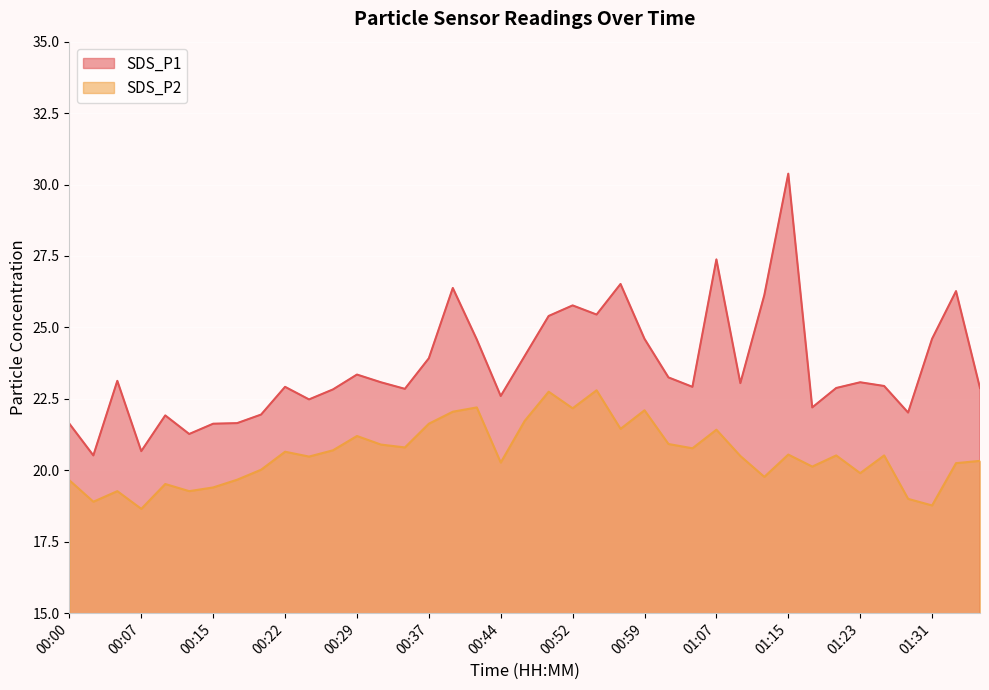

Does the chart display data point markers on the line(s)?

No